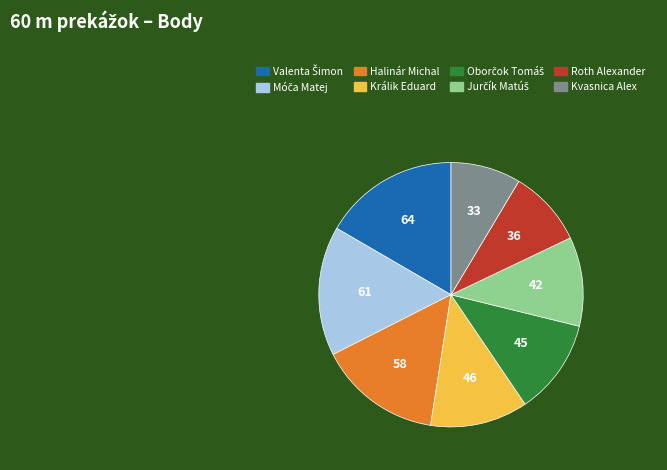

Does any single category account for the majority?

No